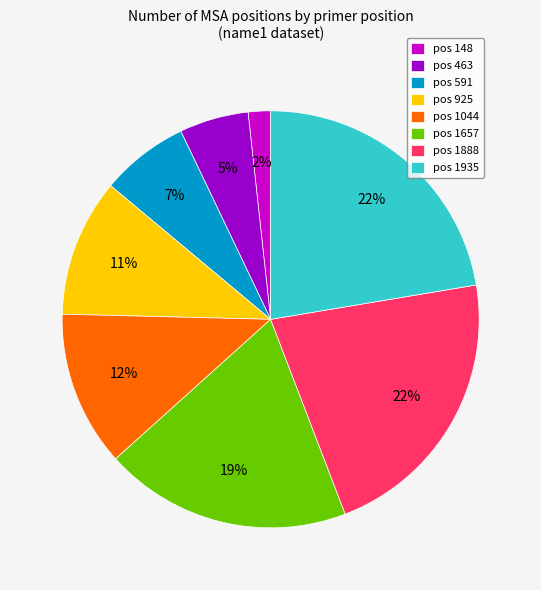

Do pos 1888 and pos 1044 together represent more than half of the pie?

No